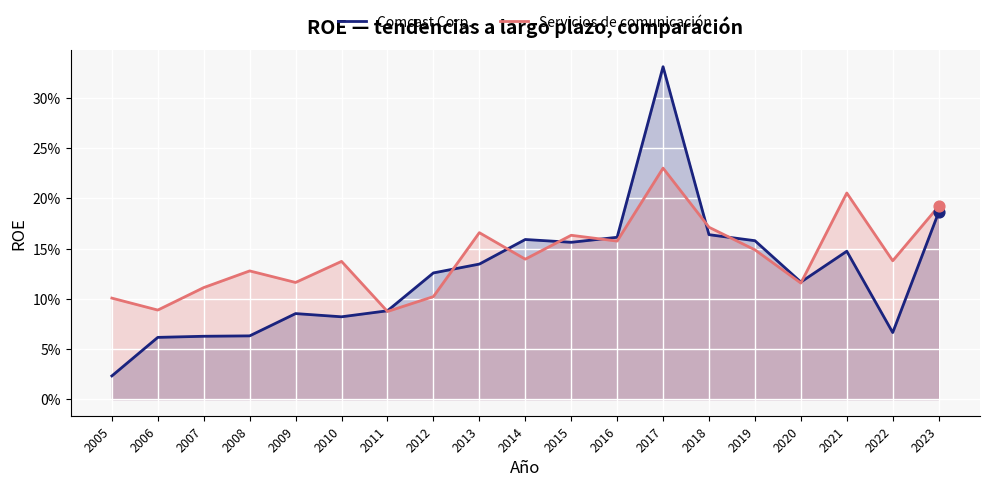

Which series reaches the minimum Y coordinate?

Comcast Corp.